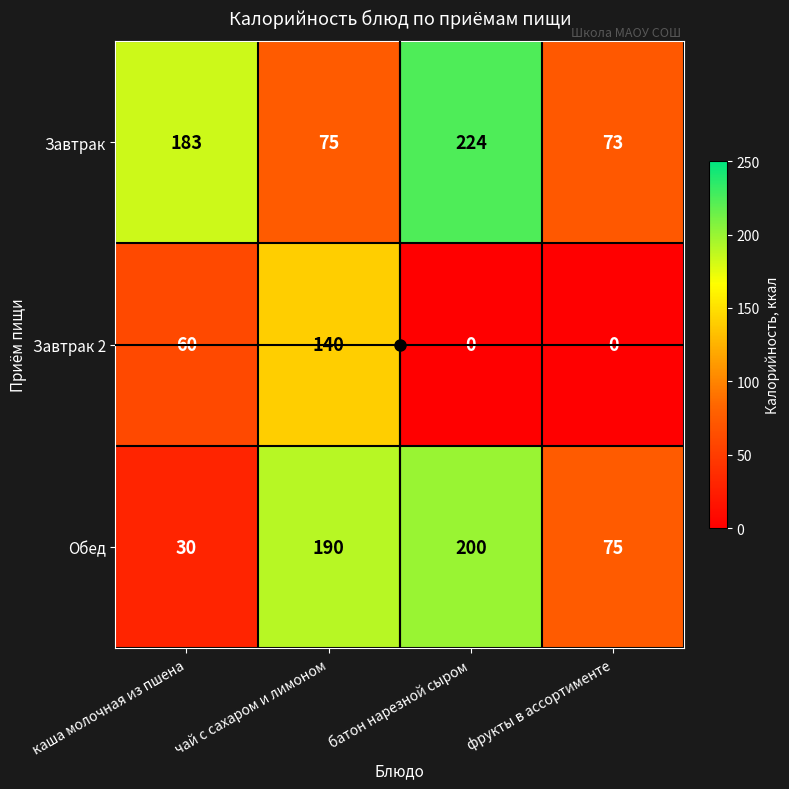

Is it true that Завтрак 2 equals -71 at батон нарезной сыром?

False